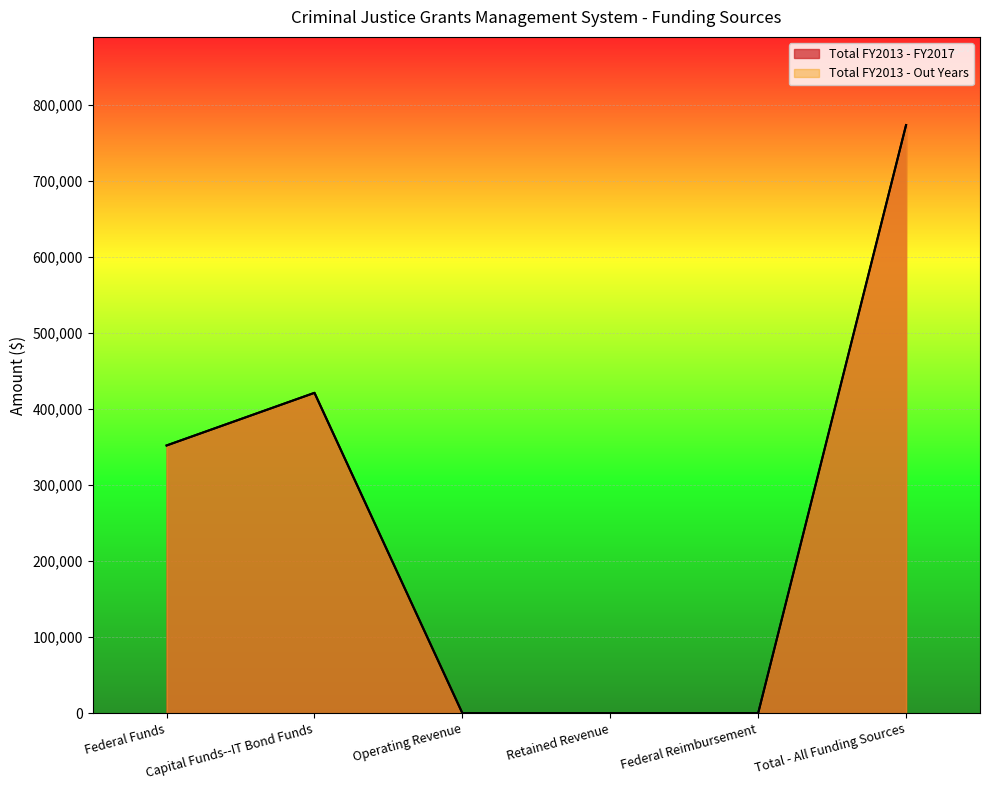

What is the maximum value for Total FY2013 - Out Years?

773285